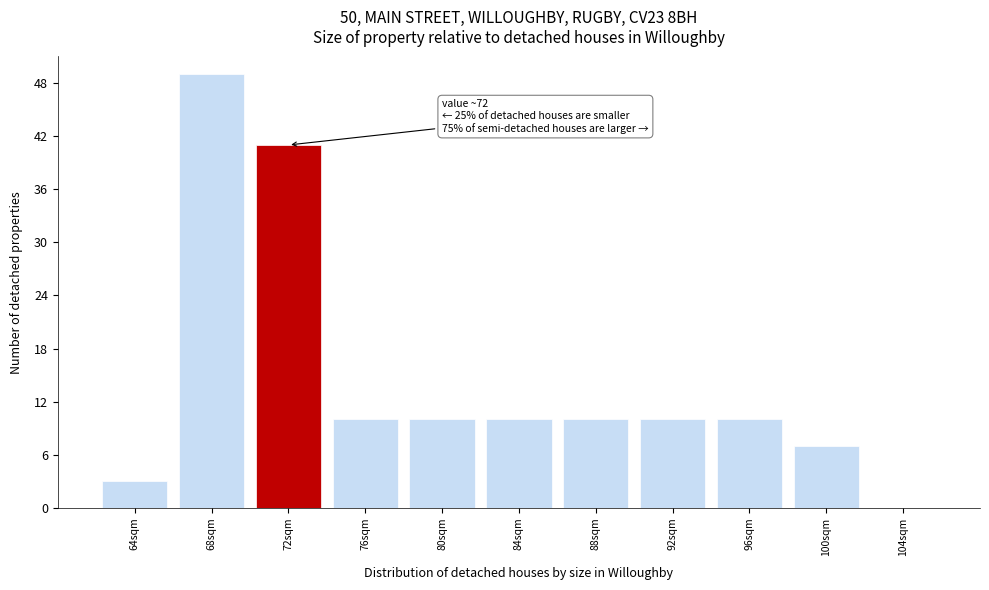

Reading left to right, transcribe all the data shown in this chart.

64sqm=3	68sqm=49	72sqm=41	76sqm=10	80sqm=10	84sqm=10	88sqm=10	92sqm=10	96sqm=10	100sqm=7	104sqm=0